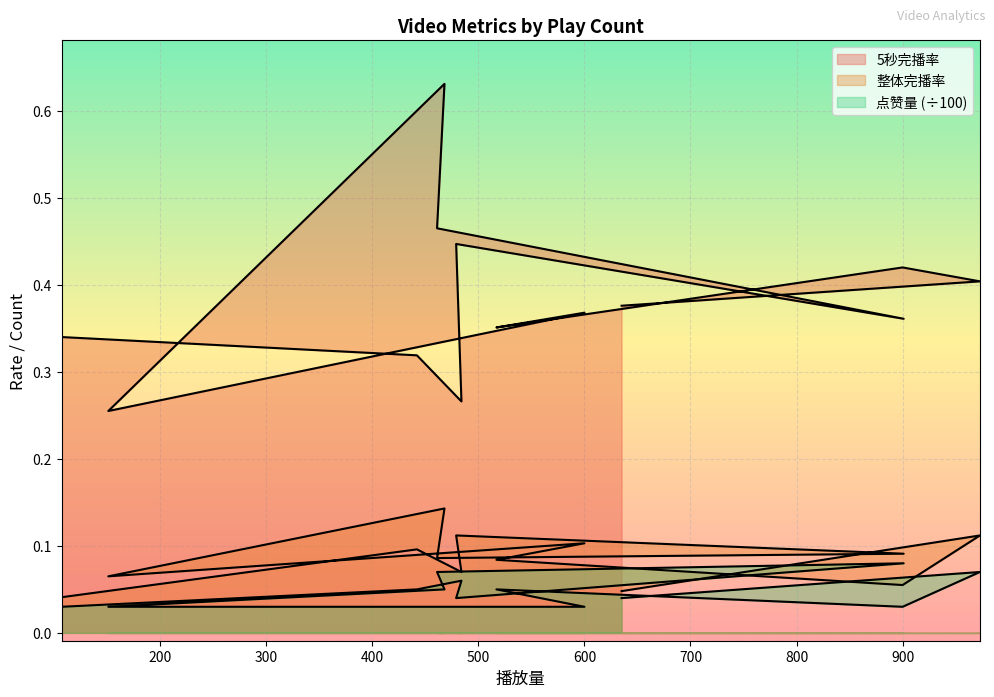

Which series changed the most between 635 and 973?

整体完播率